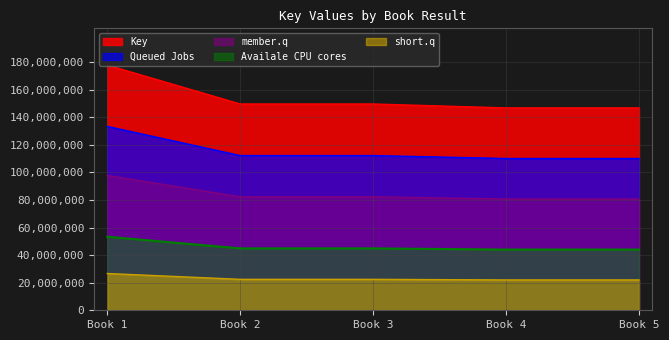

Rank the series at Book 5 from lowest to highest value.

short.q, Availale CPU cores, member.q, Queued Jobs, Key